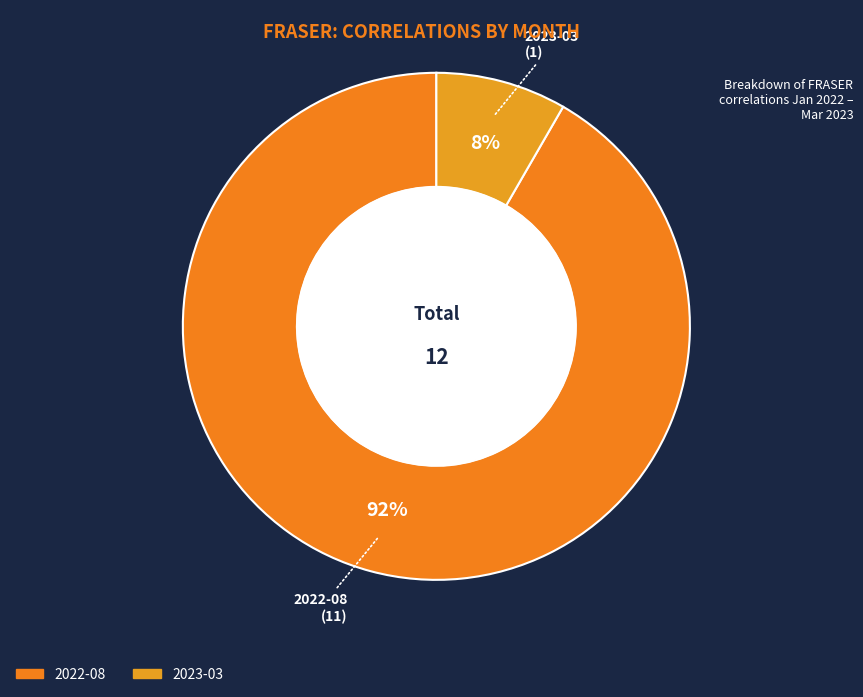

True or false: 2022-08 accounts for 92% of the total.

True